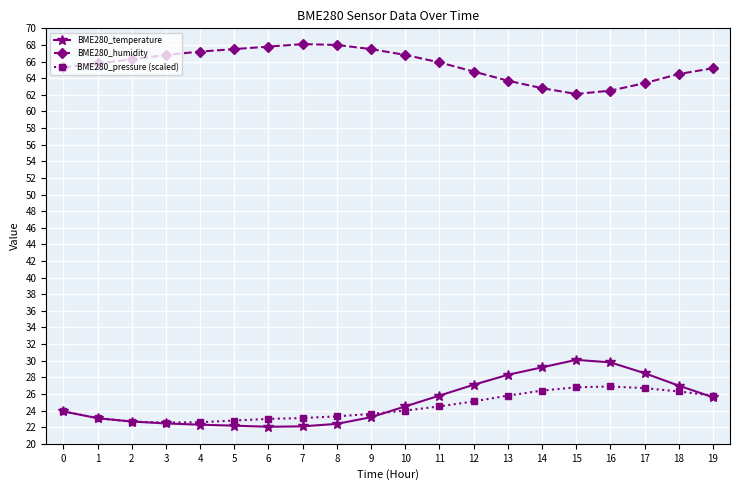

How many data points does each series have?

20